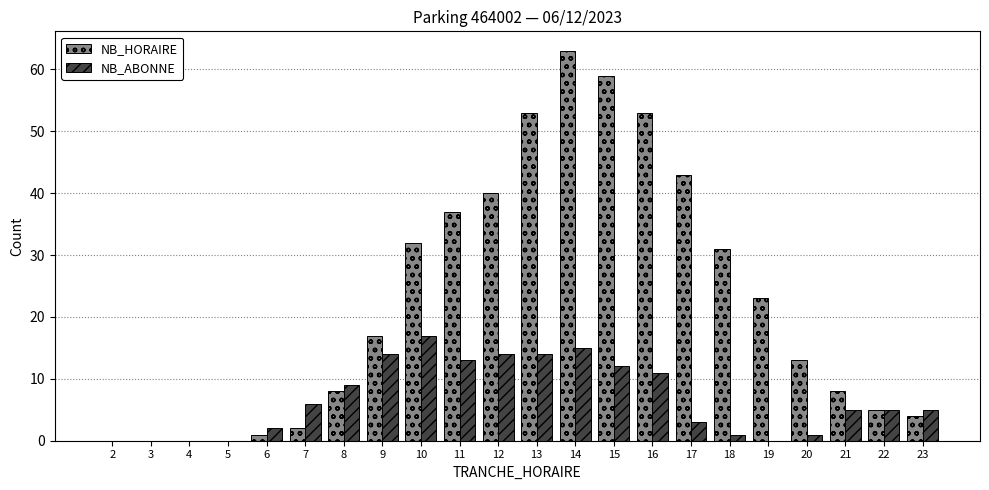

What is the sum of all NB_HORAIRE values?

492